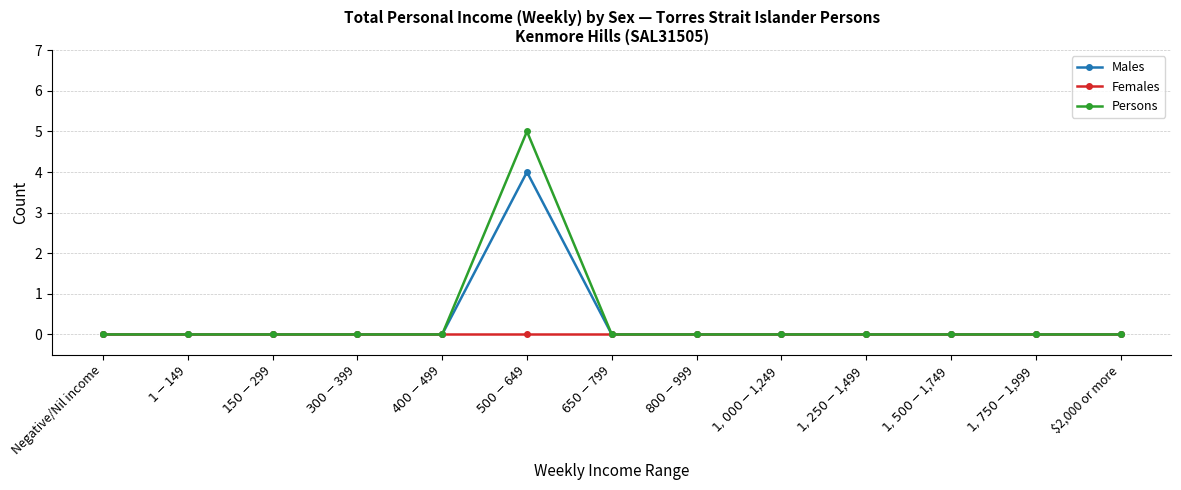

Reading left to right, transcribe all the data shown in this chart.

Males: Negative/Nil income=0	$1-$149=0	$150-$299=0	$300-$399=0	$400-$499=0	$500-$649=4	$650-$799=0	$800-$999=0	$1,000-$1,249=0	$1,250-$1,499=0	$1,500-$1,749=0	$1,750-$1,999=0	$2,000 or more=0
Females: Negative/Nil income=0	$1-$149=0	$150-$299=0	$300-$399=0	$400-$499=0	$500-$649=0	$650-$799=0	$800-$999=0	$1,000-$1,249=0	$1,250-$1,499=0	$1,500-$1,749=0	$1,750-$1,999=0	$2,000 or more=0
Persons: Negative/Nil income=0	$1-$149=0	$150-$299=0	$300-$399=0	$400-$499=0	$500-$649=5	$650-$799=0	$800-$999=0	$1,000-$1,249=0	$1,250-$1,499=0	$1,500-$1,749=0	$1,750-$1,999=0	$2,000 or more=0